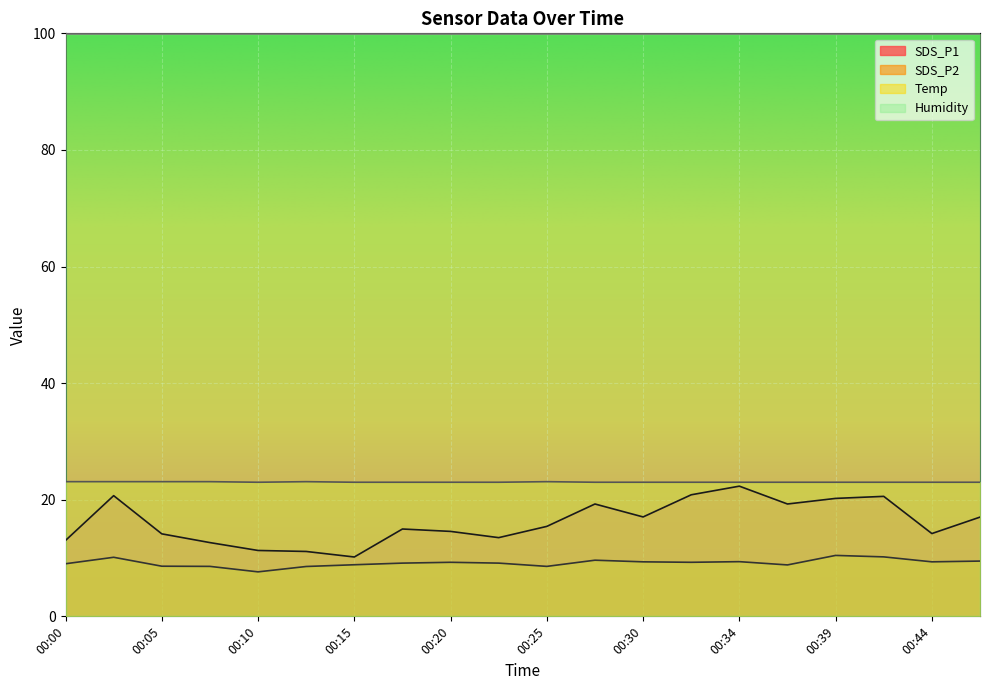

Is it true that SDS_P2 equals 2.5 at 00:22?

False